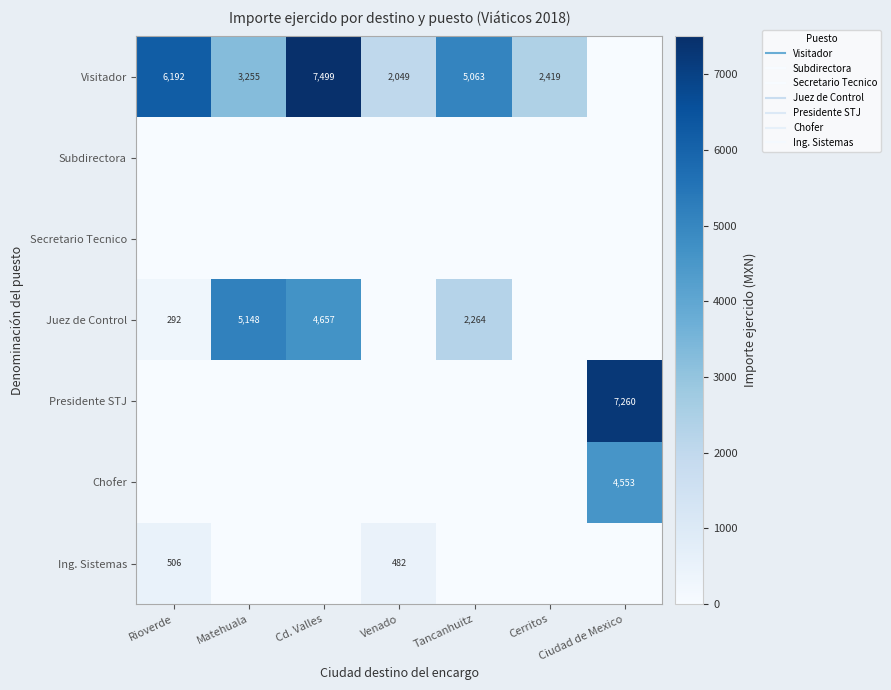

The value of Presidente STJ at Ciudad de Mexico is 7260.4. True or false?

True